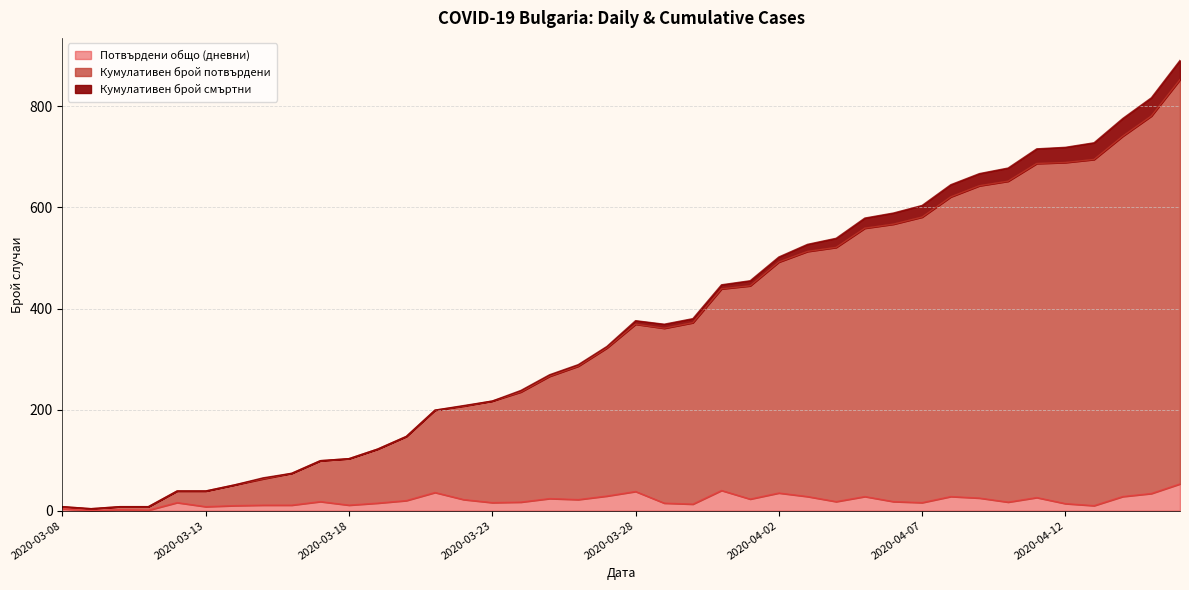

Which series changed the most between 2020-03-12 and 2020-04-02?

Кумулативен брой потвърдени